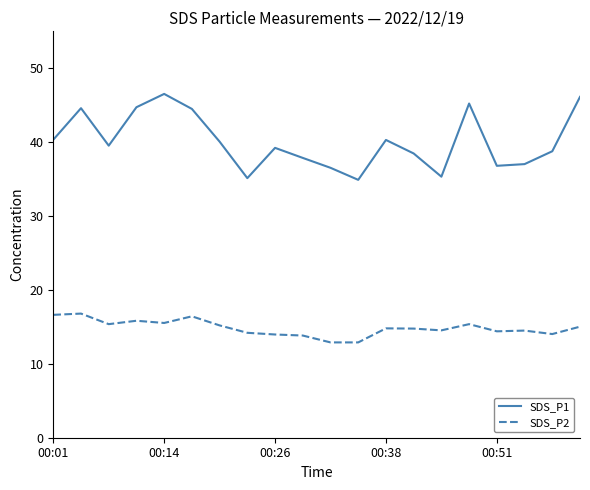

What are all the series names shown in the legend?

SDS_P1, SDS_P2